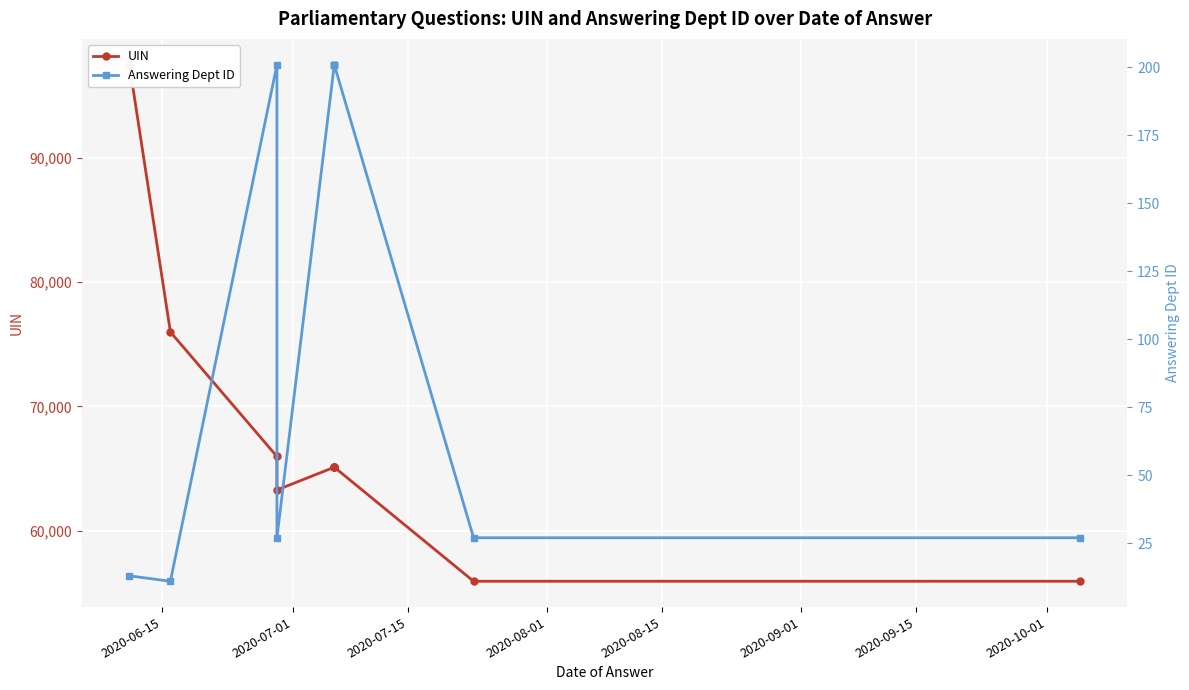

Between 2020-08-15 and 2020-09-01, which is larger?

2020-09-01